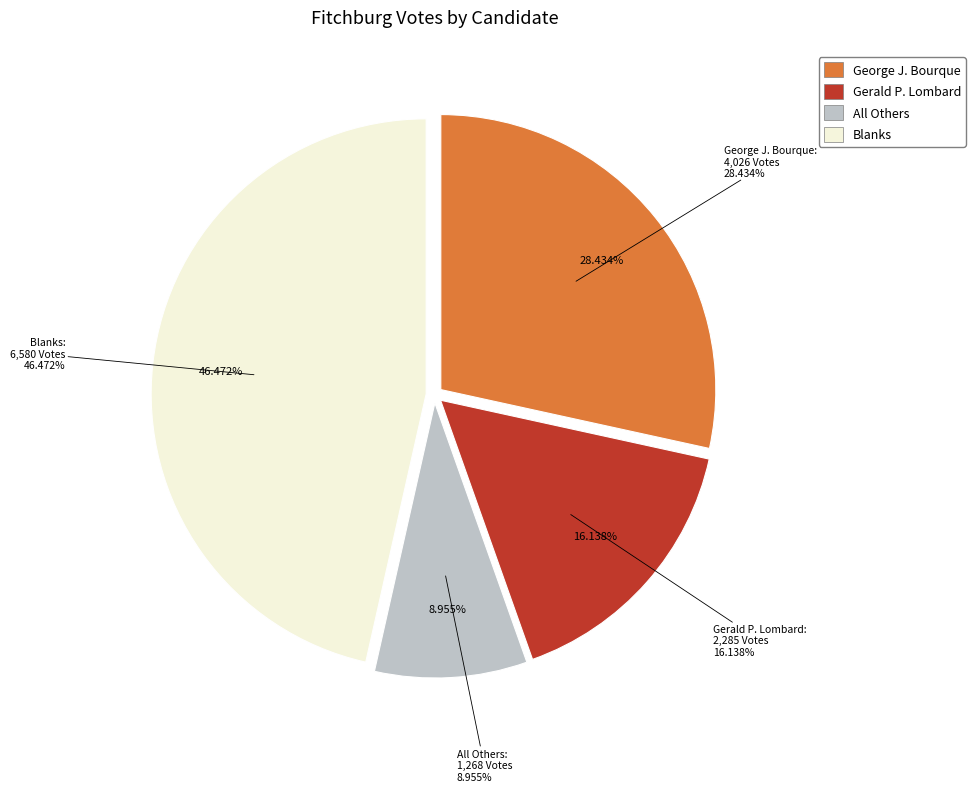

What percentage is NOT represented by All Others?

91.0%